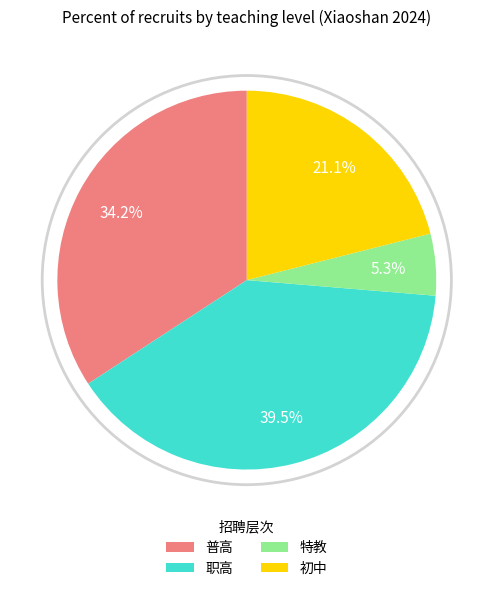

To the nearest percent, what portion does 特教 represent?

5%